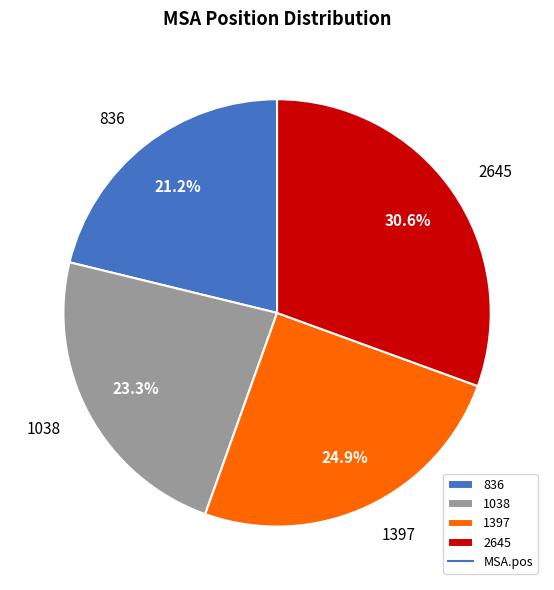

Between 1038 and 1397, which is larger?

1397